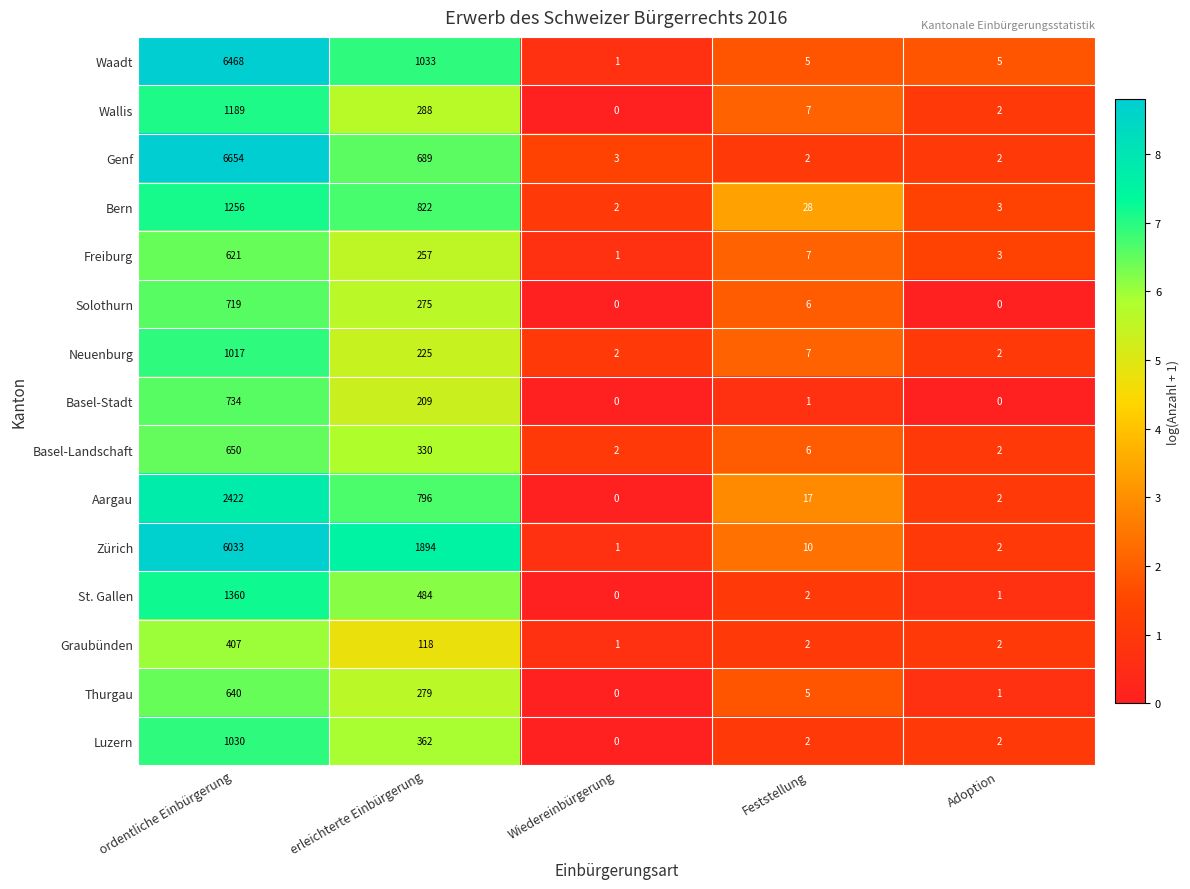

What is the sum of all Solothurn values?

1000